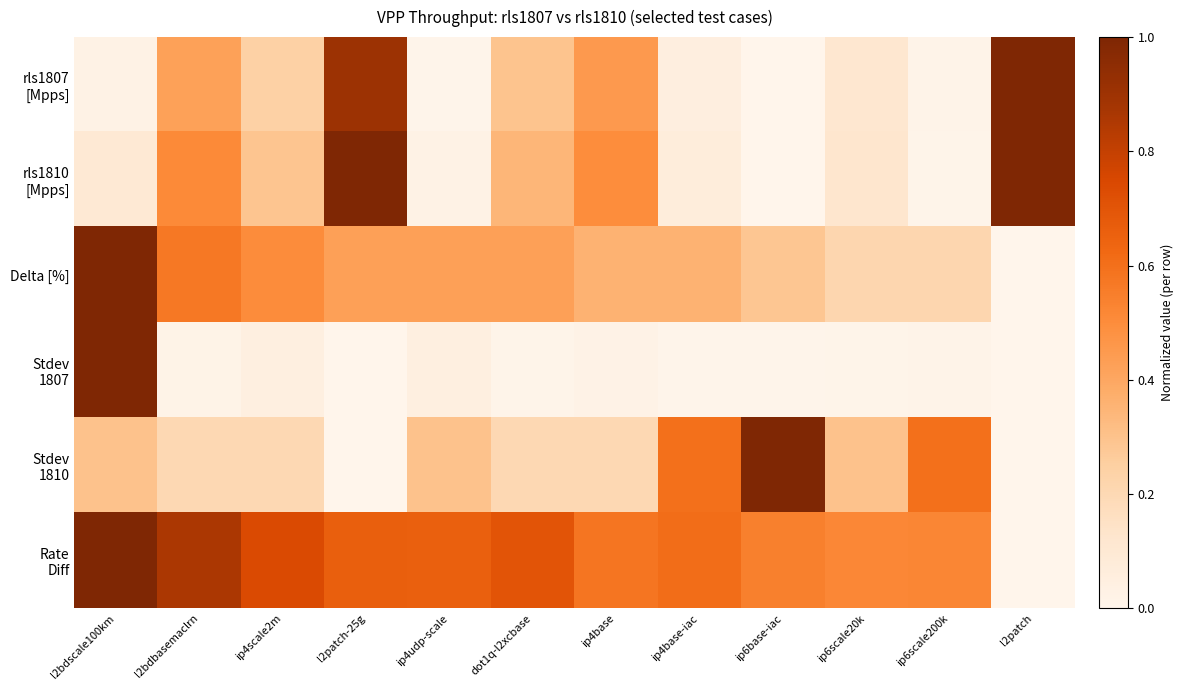

At which category is the sum across all series the highest?

l2bdscale100km